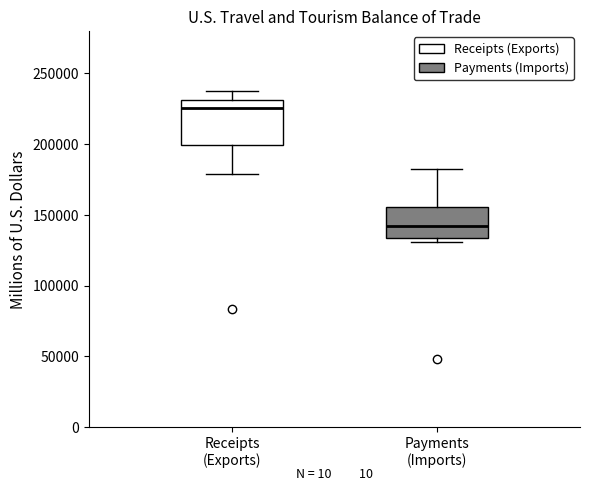

Which box's median line is the highest?

Receipts (Exports)